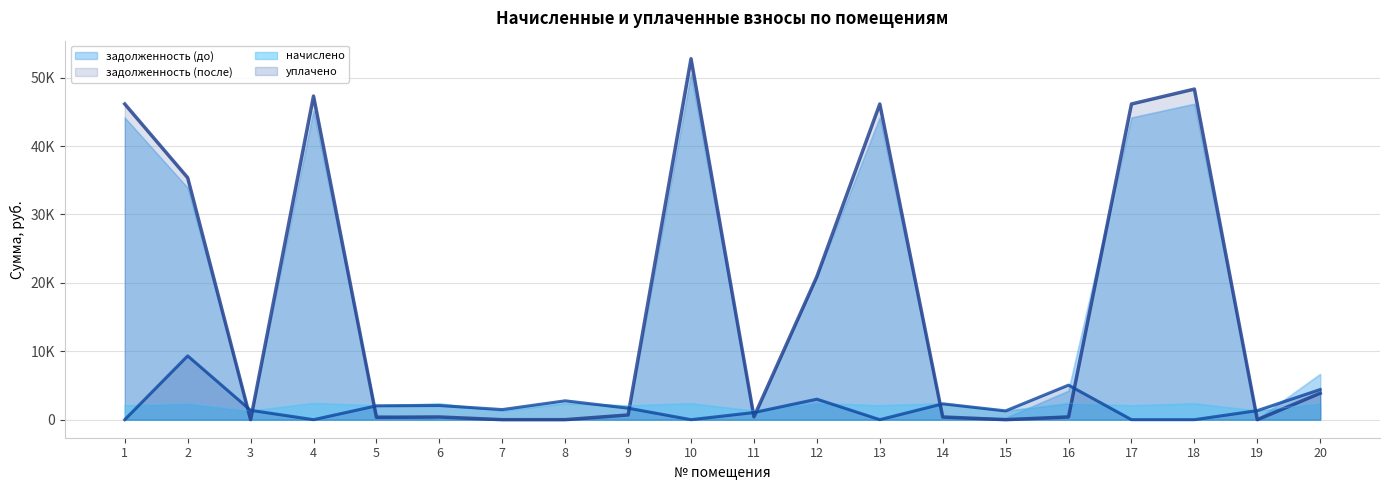

Which series has the largest range (max minus min)?

задолженность (после)